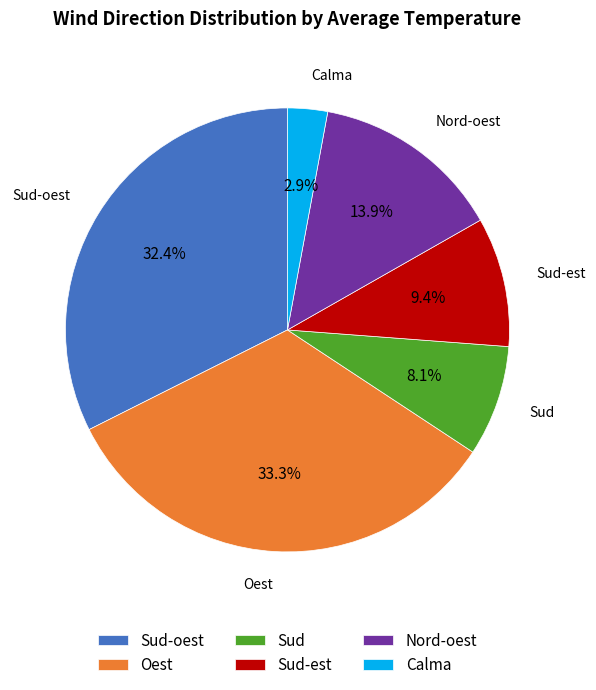

What is the largest slice in the pie chart?

Oest